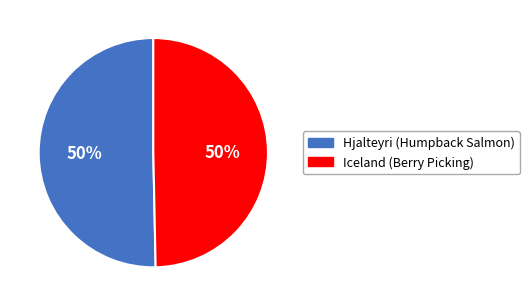

Is it true that Hjalteyri (Humpback Salmon) is 50% of the pie?

True